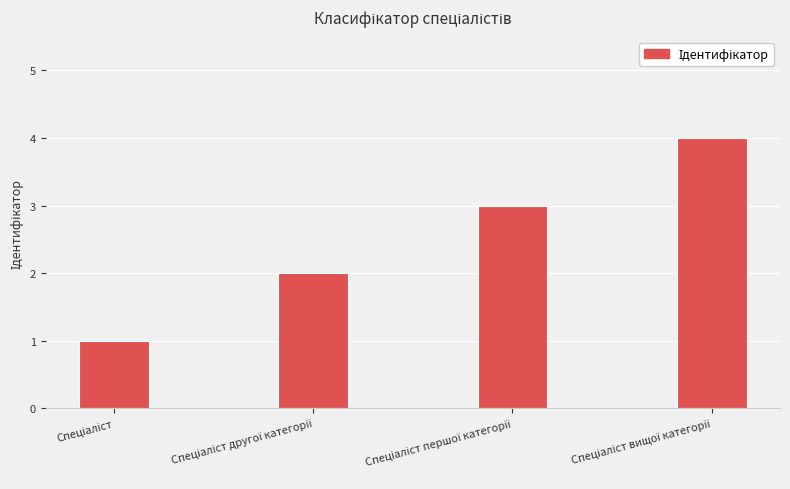

How many bars are there in total?

4